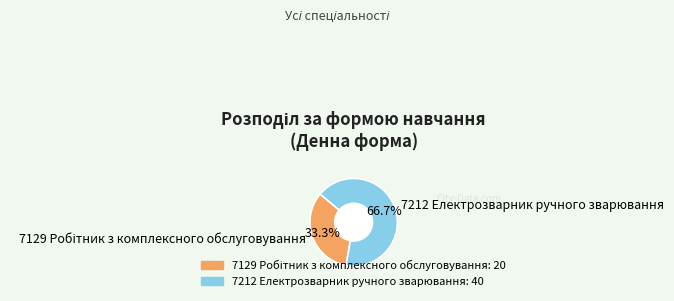

Is 7212 Електрозварник ручного зварювання the majority of the pie?

Yes